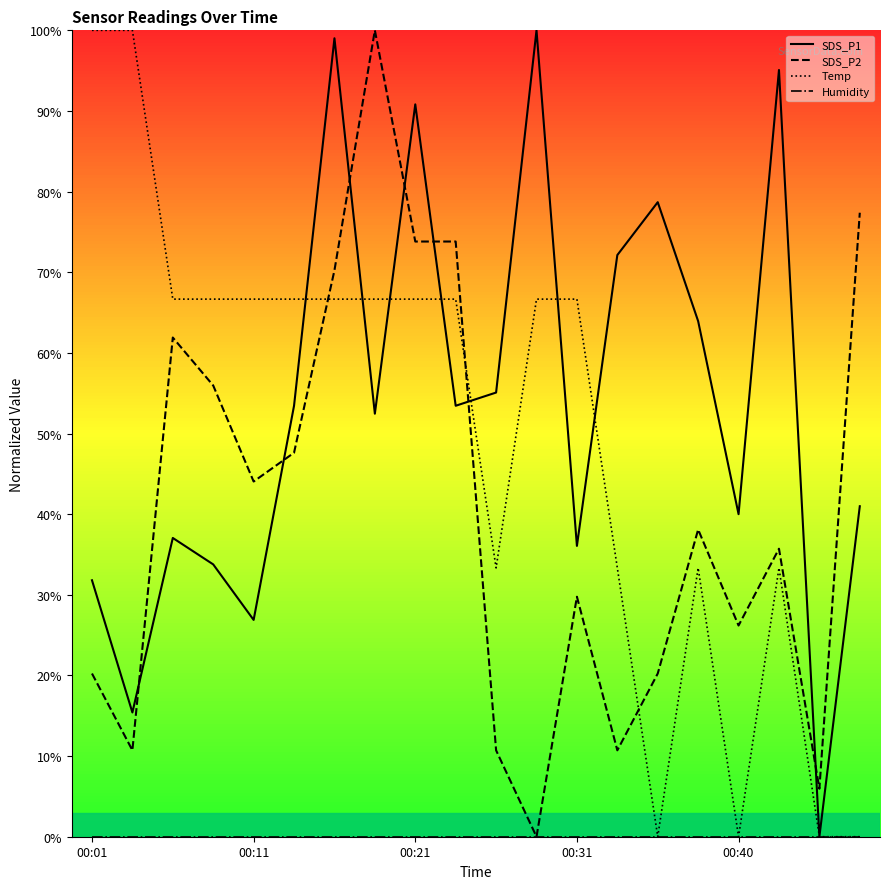

What position from the right is 11?

9